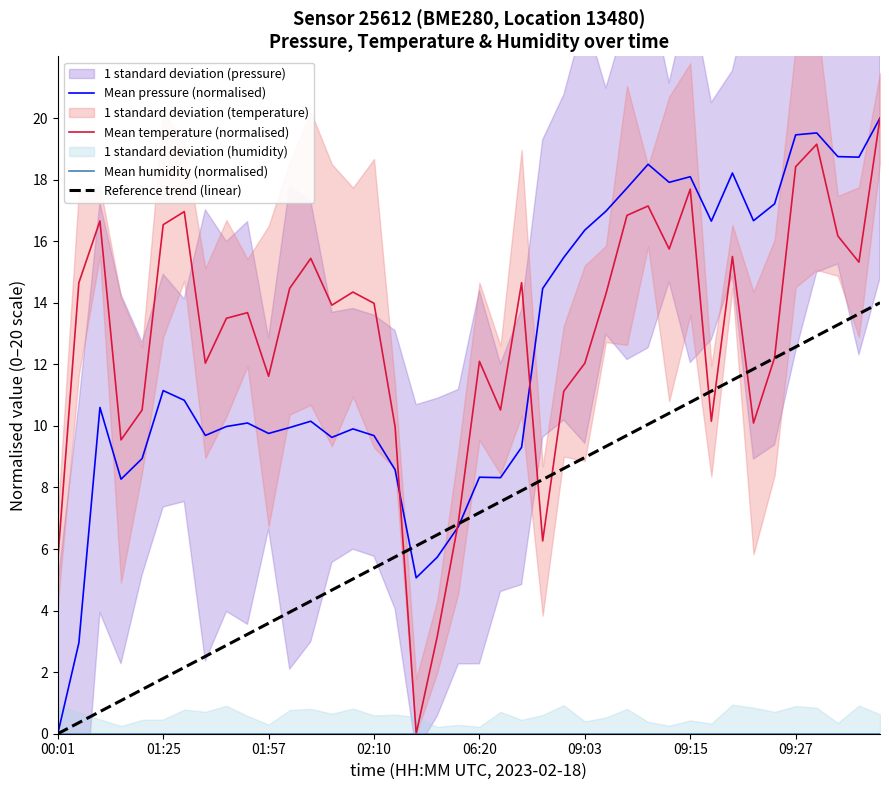

How many values in Mean pressure (normalised) are above zero?

39